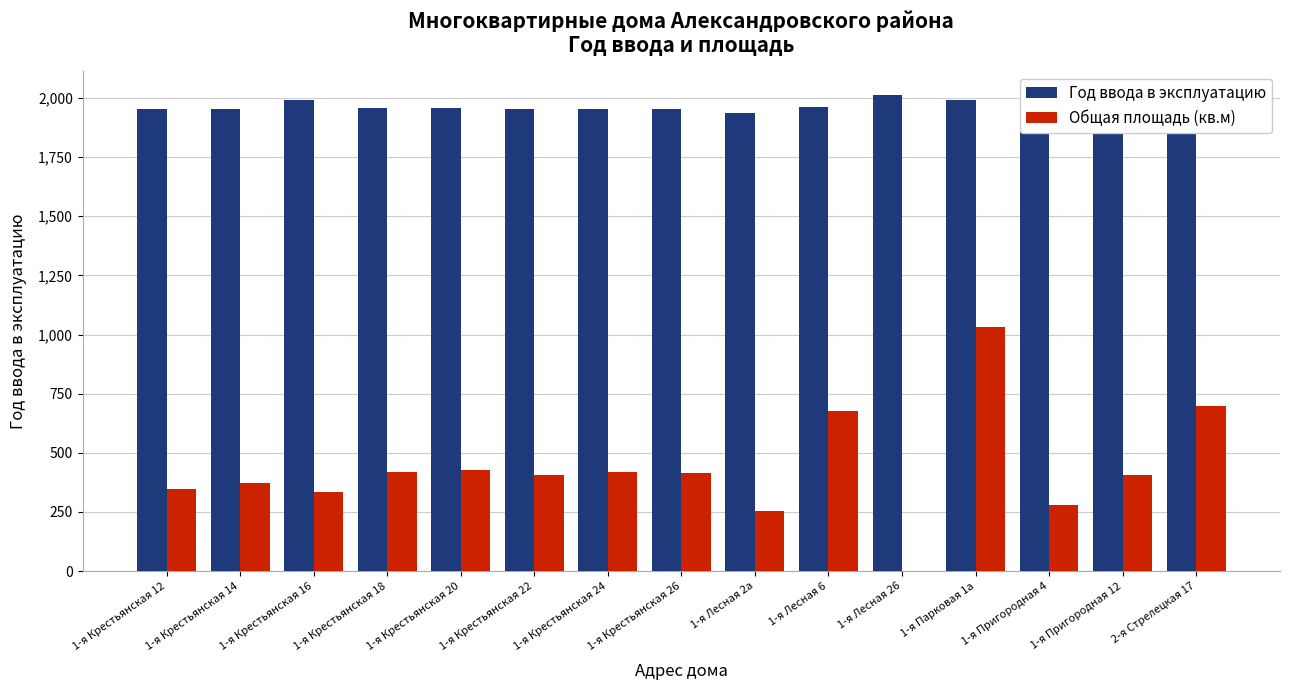

What is the sum of the Год ввода в эксплуатацию values at 1-я Пригородная 12 and 1-я Крестьянская 18?

3933.0